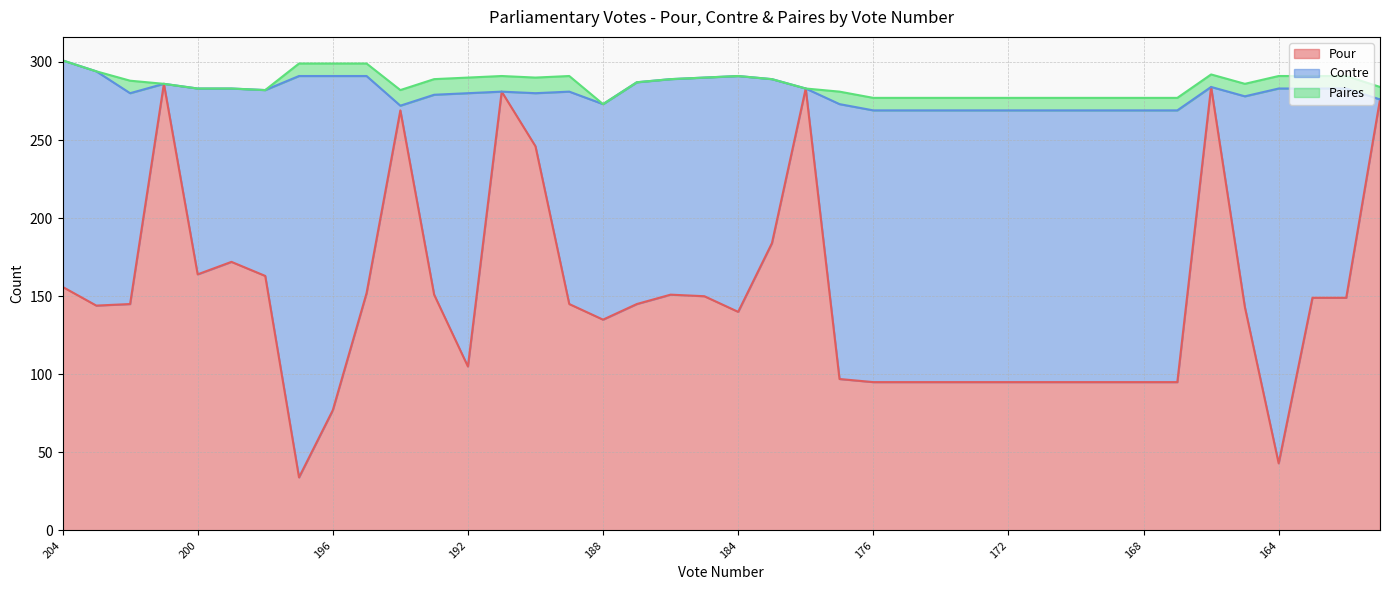

Which series changed the most between 189 and 176?

Pour